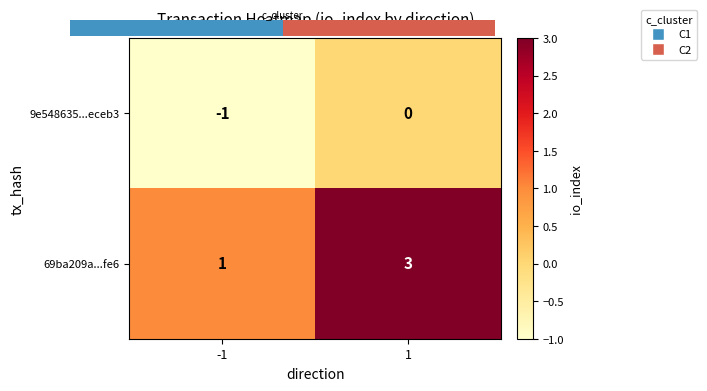

List the series in order of their overall mean, highest first.

69ba209a...fe6, 9e548635...eceb3